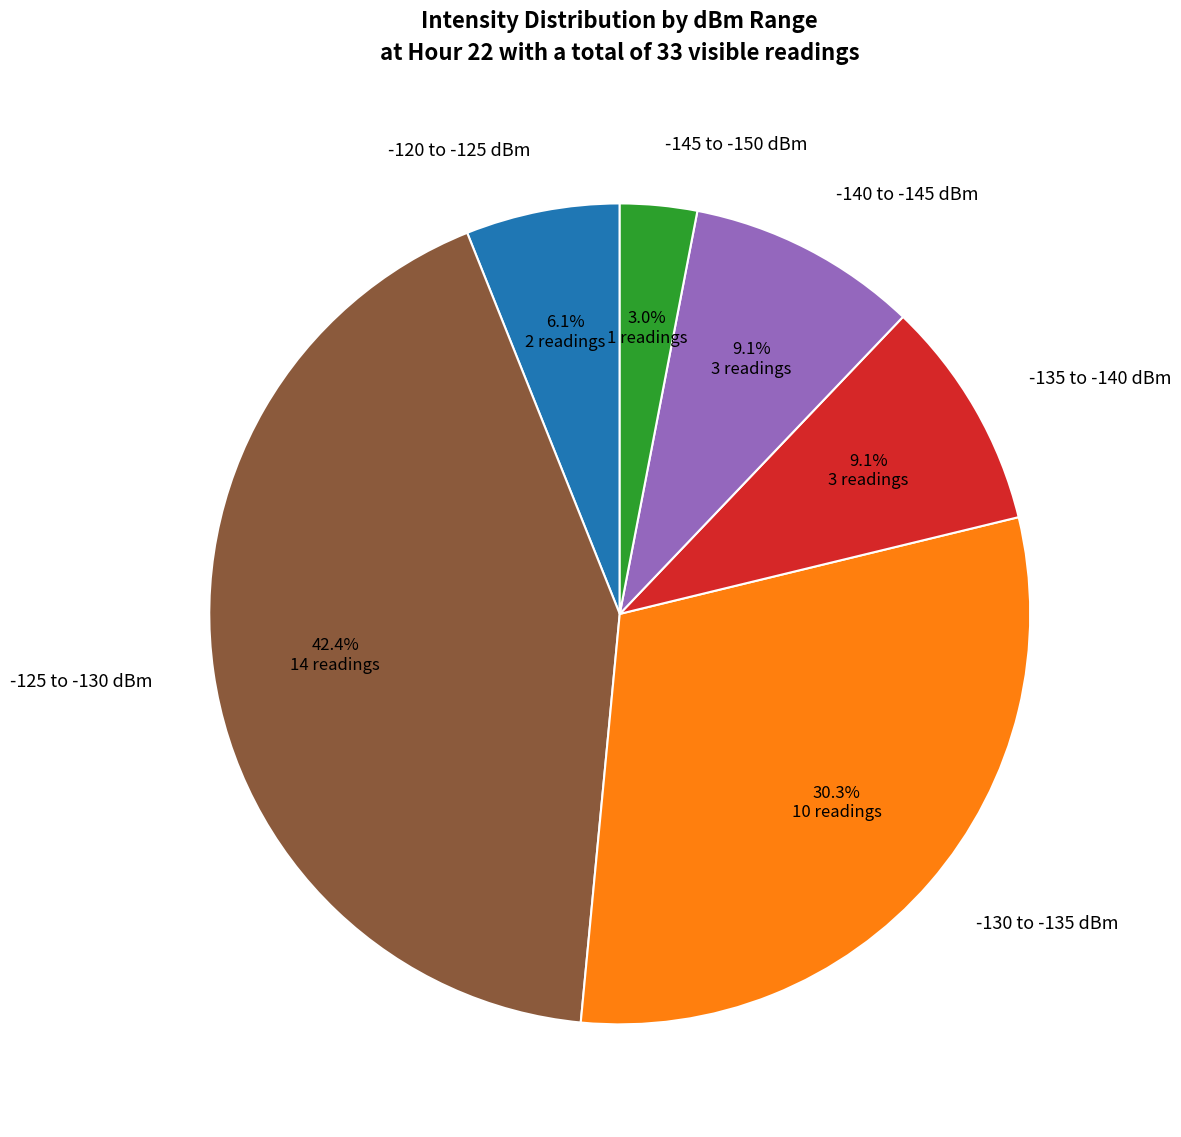

To the nearest percent, what is the average slice percentage?

17%